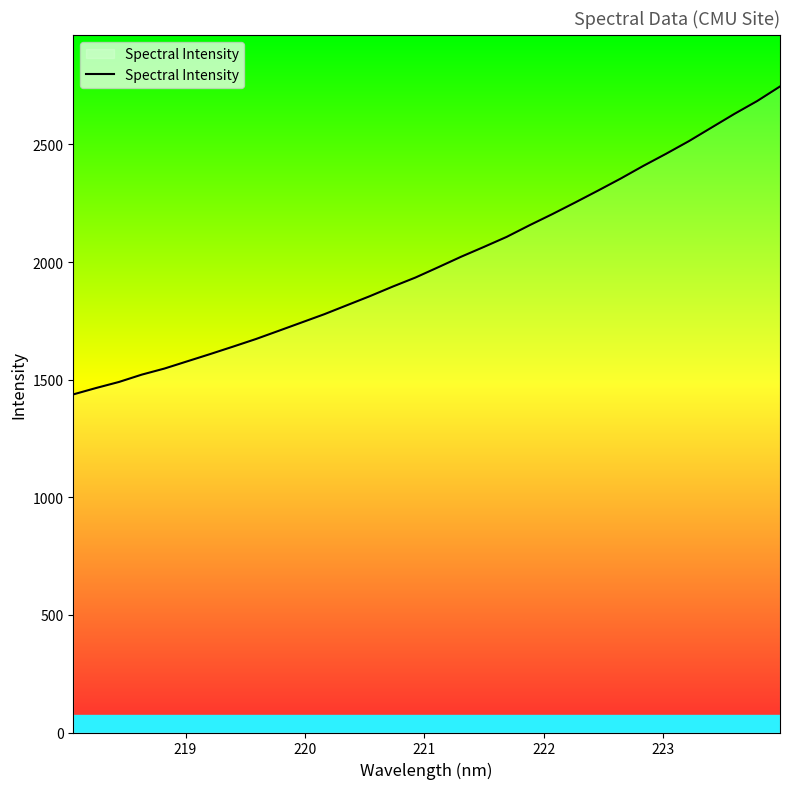

What is the maximum value shown in the chart?

2746.4